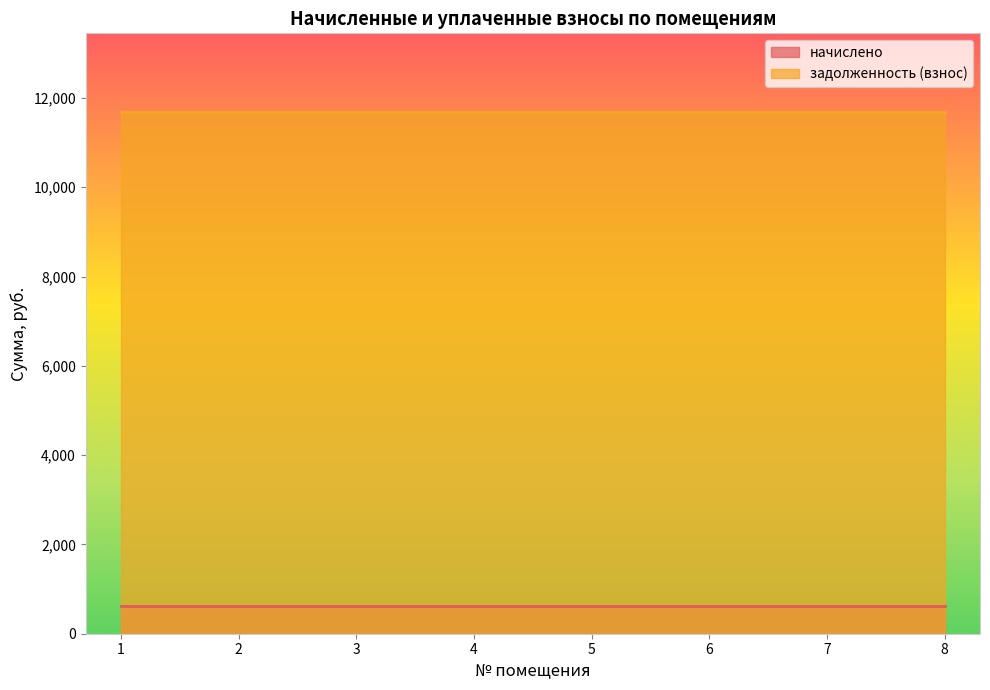

Rank the series by their average value, from highest to lowest.

задолженность (взнос), начислено